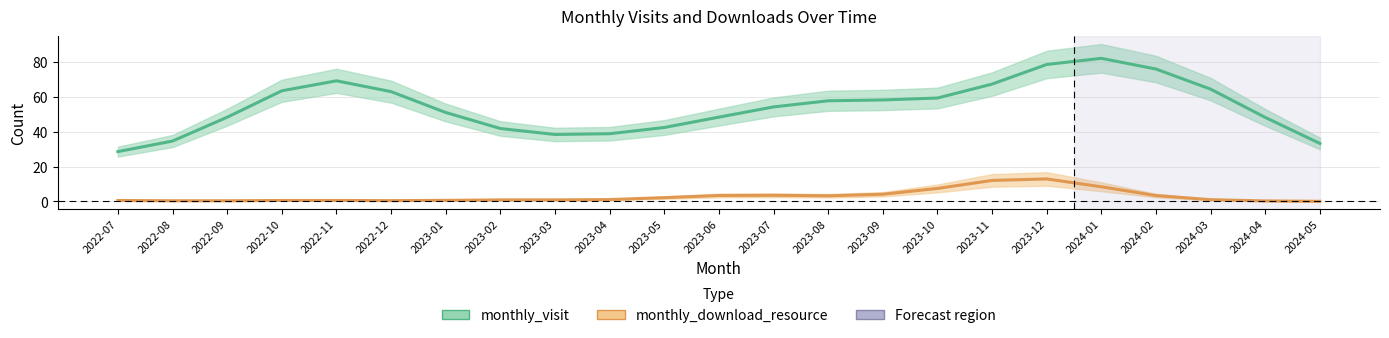

How many values in the monthly_visit series are below 54?

11